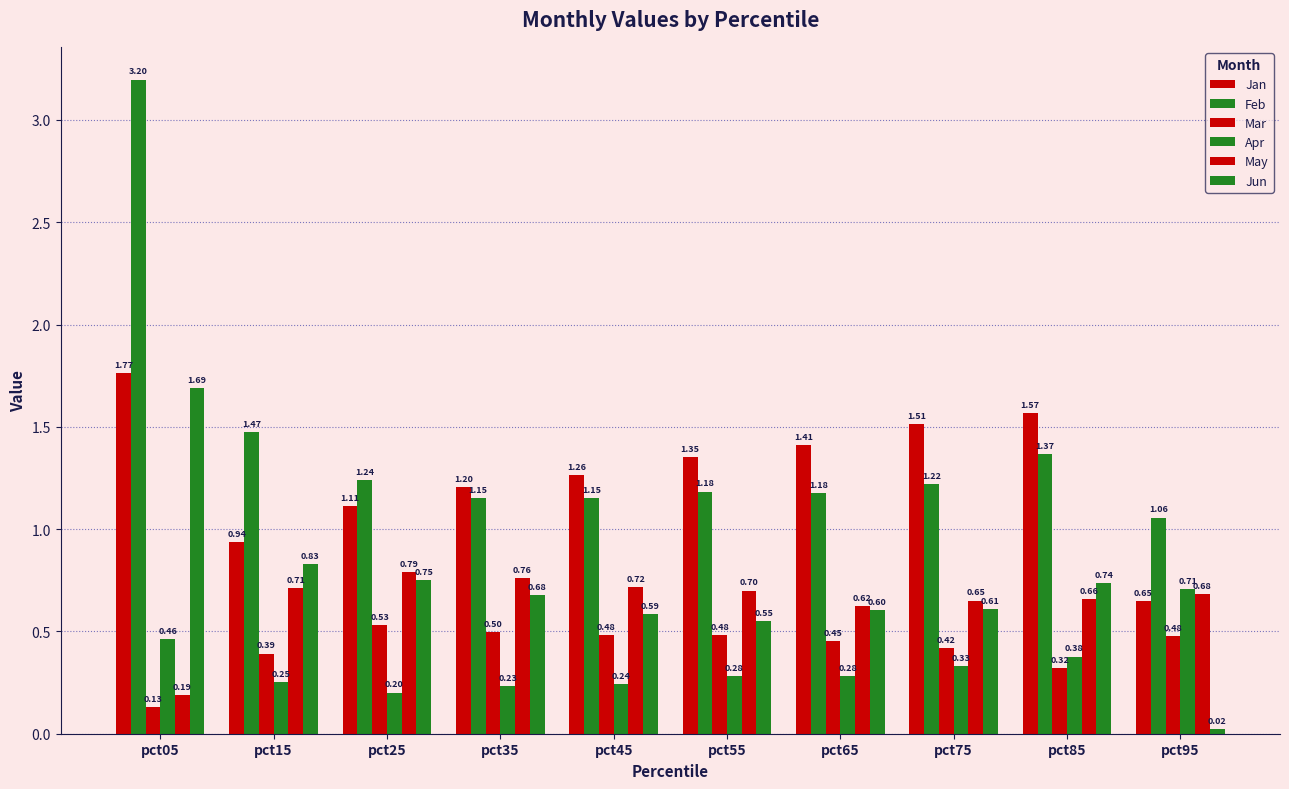

Read the Apr value at pct45.

0.2